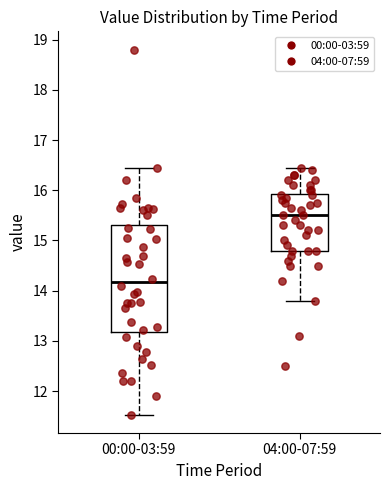

Where is the lower edge of the box for 04:00-07:59 on the y-axis? The values are not printed on the chart, so give them approximately, as read against the axis.

14.8